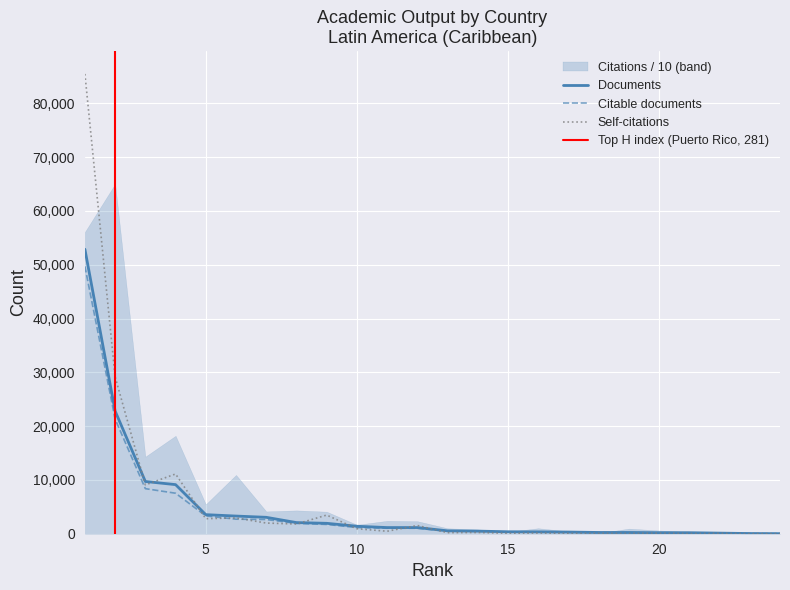

True or false: Documents has more than 1 points higher than both neighbors.

False